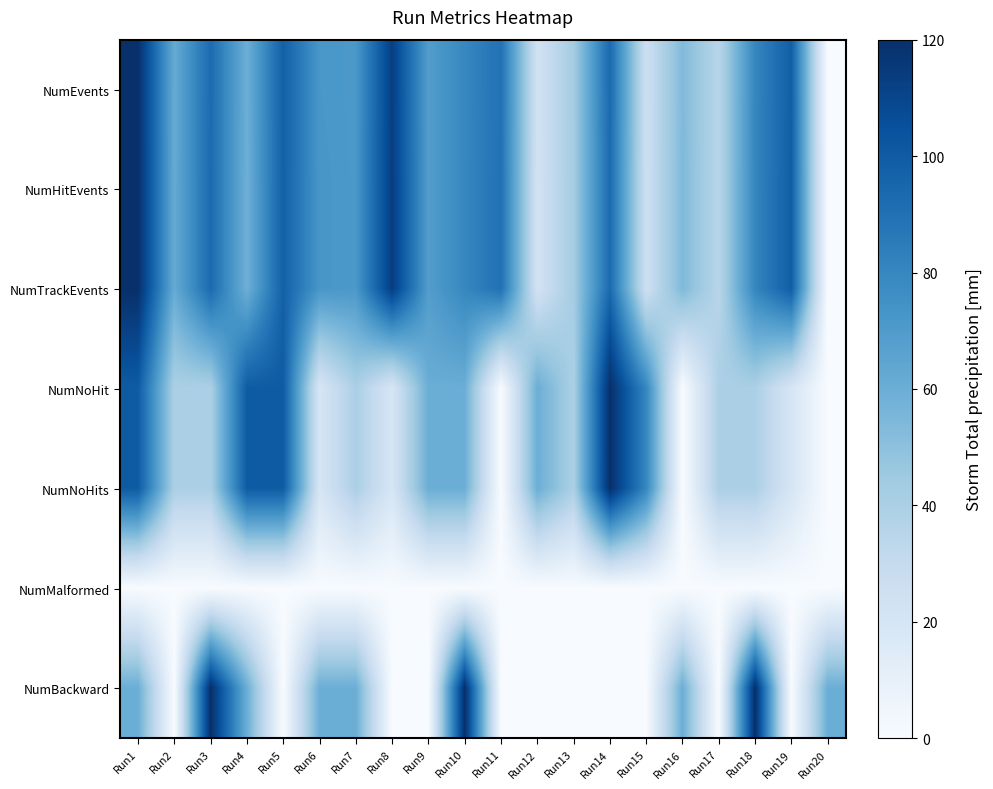

At Run6, list the series in order from smallest to largest.

NumMalformed, NumNoHit, NumNoHits, NumBackward, NumEvents, NumHitEvents, NumTrackEvents